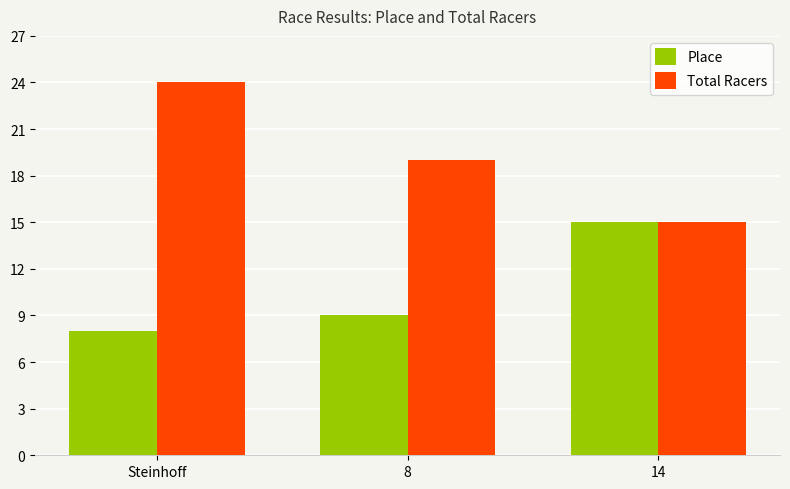

At which label does Place reach its minimum?

Steinhoff